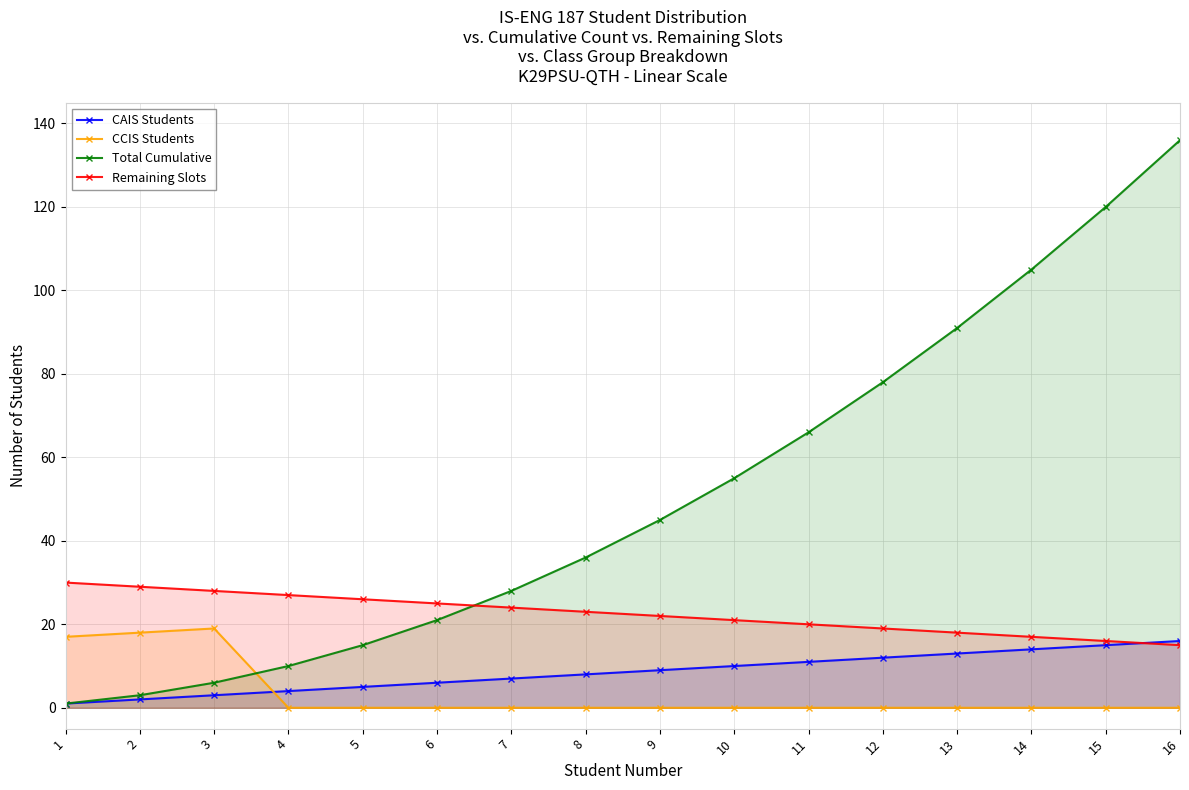

Which series has the largest total across all categories?

Total Cumulative